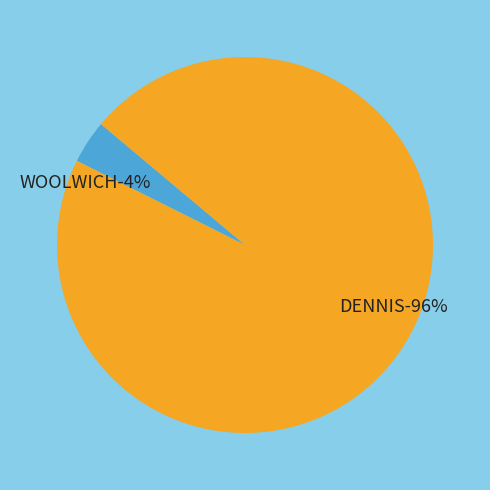

To the nearest percent, what is the combined percentage of WOOLWICH and DENNIS?

100%